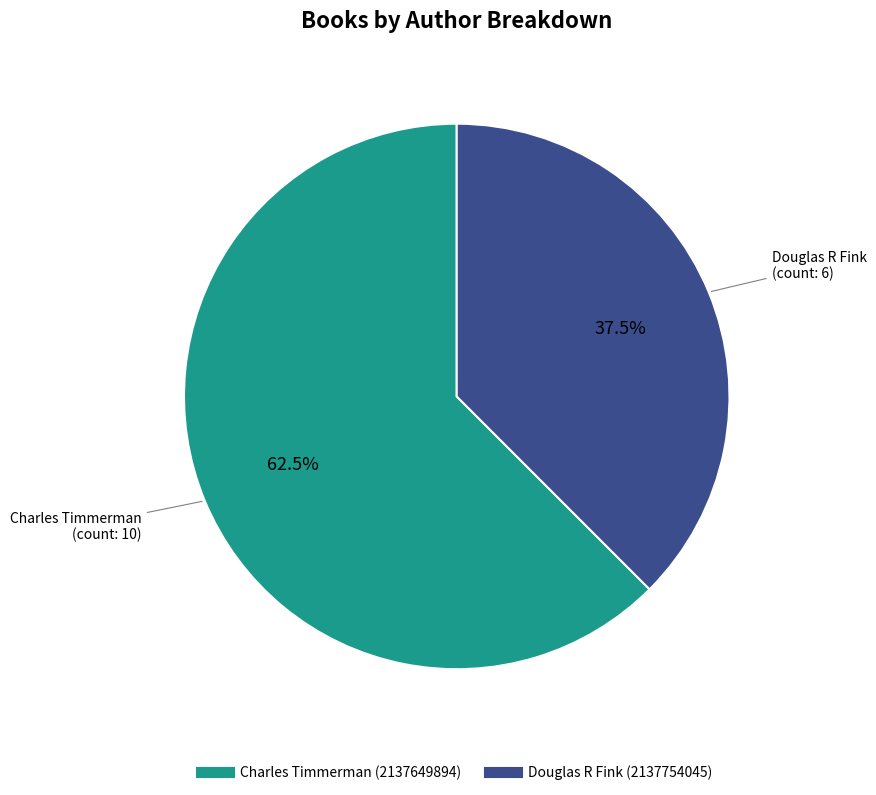

How many slices are in this pie chart?

2